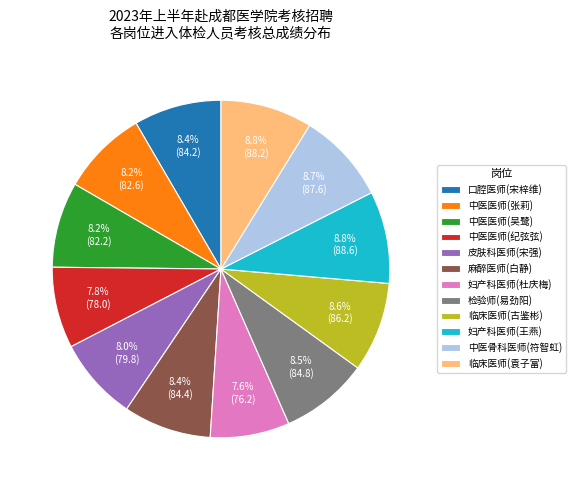

Combined, what portion of the pie is 临床医师(袁子富) and 中医医师(纪弦弦)?

16.6%